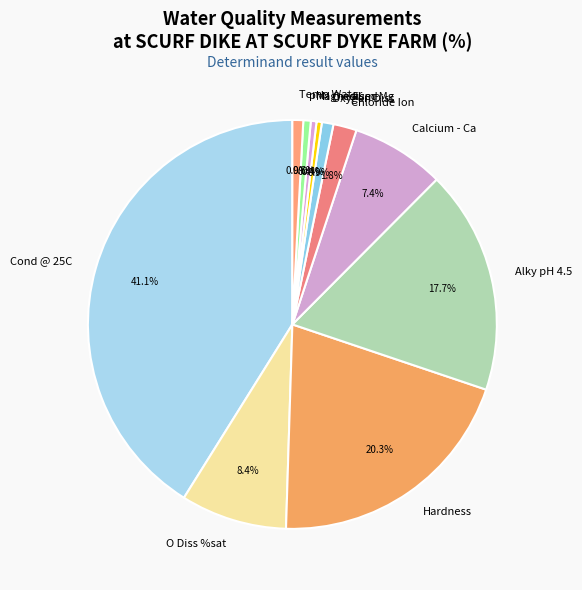

What percentage do Oxygen Diss and Hardness together represent?

21.2%